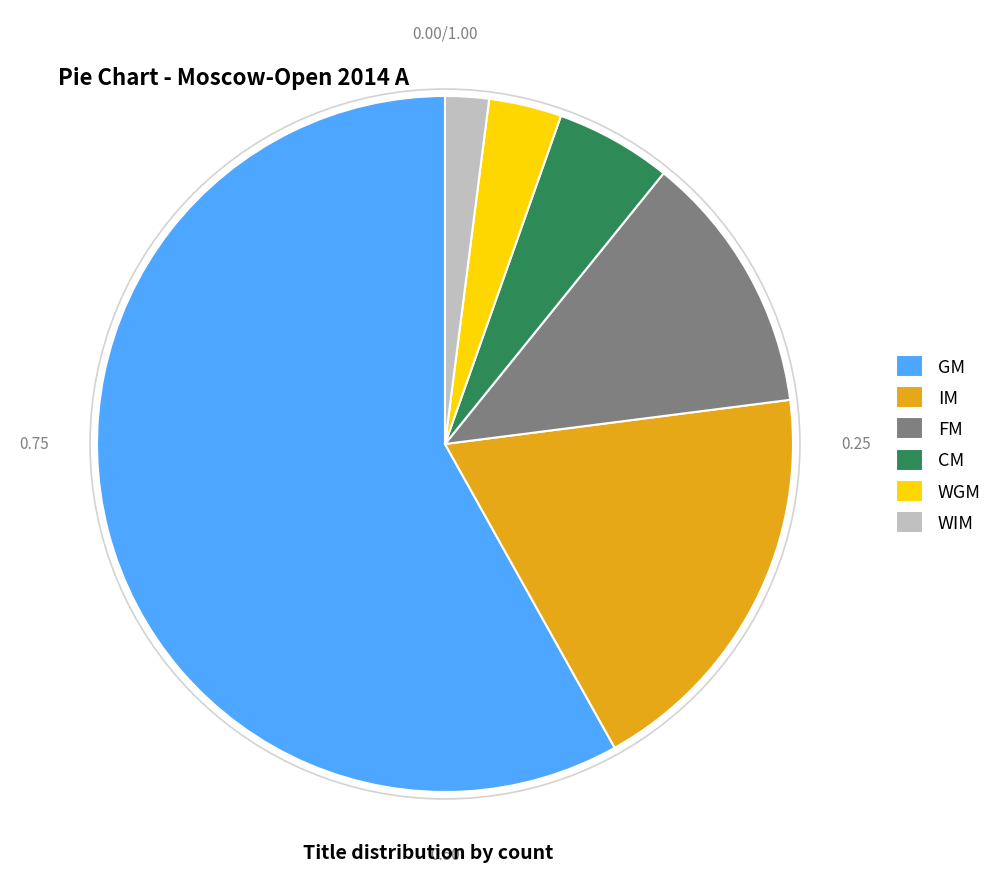

How many segments does this pie chart have?

6